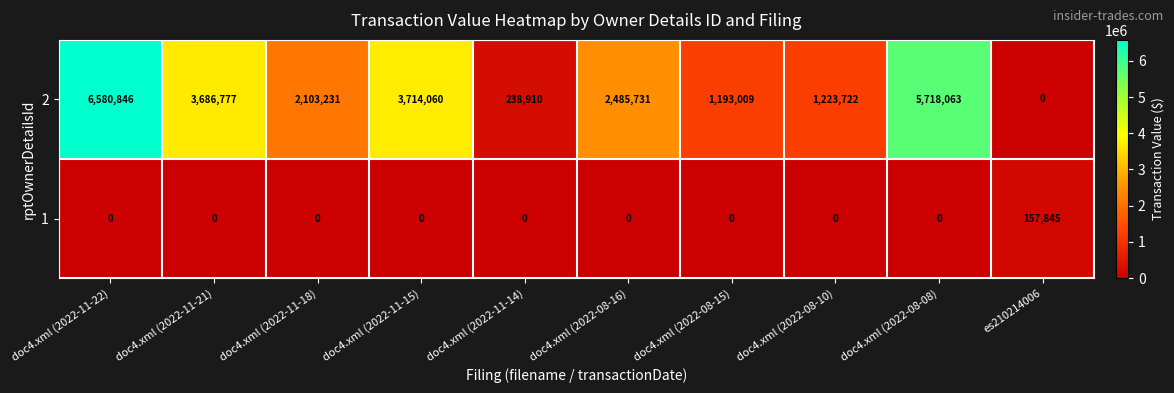

What is the greatest value displayed?

6580846